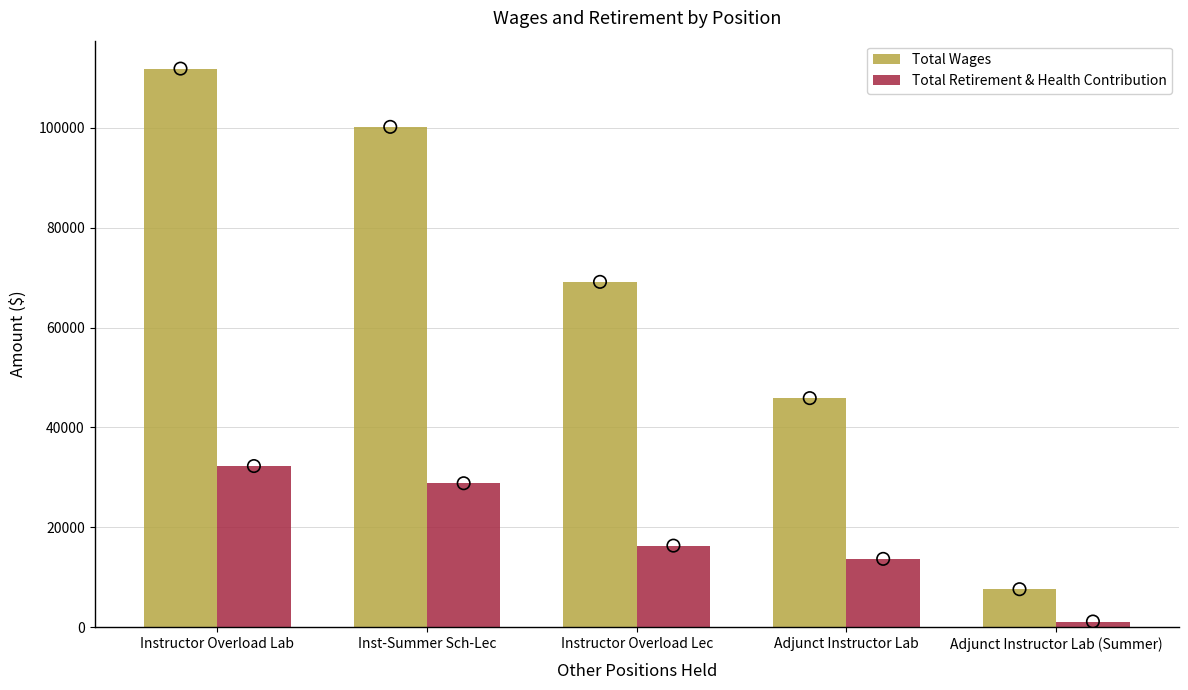

Which series has the largest total across all categories?

Total Wages